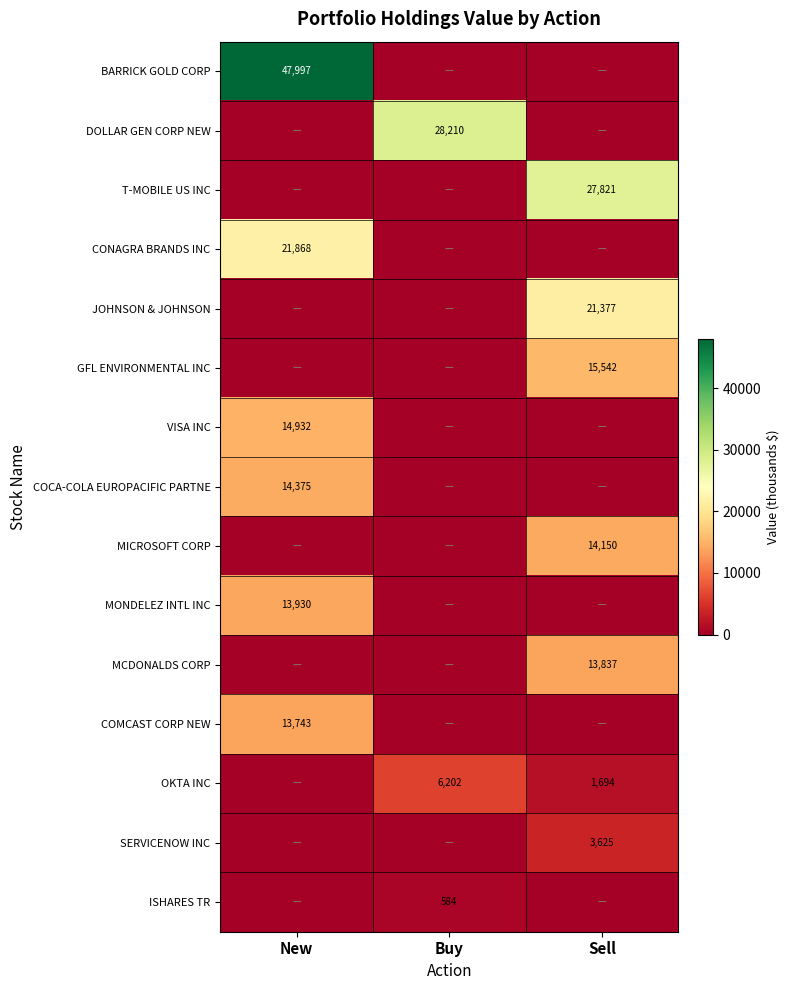

The value of BARRICK GOLD CORP at New is 21827. True or false?

False